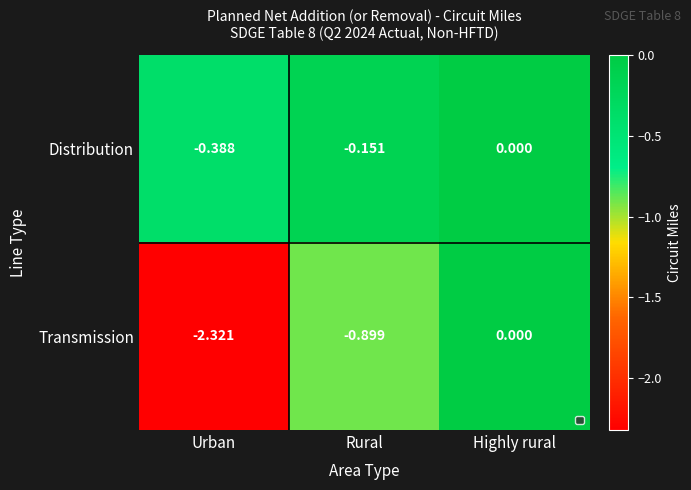

Where is Transmission nearest to the value -1?

Rural